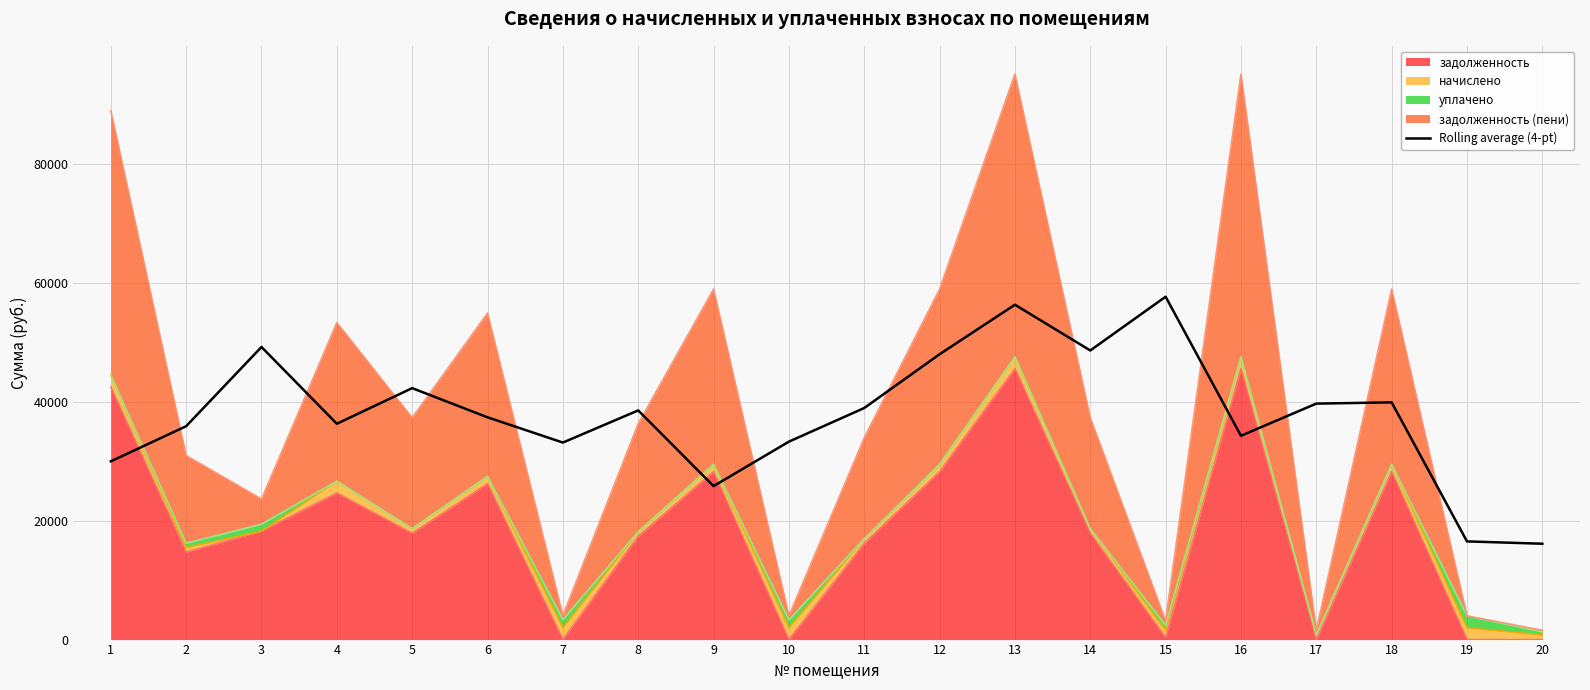

What is the change in value from 1 to 7?

+3161.9